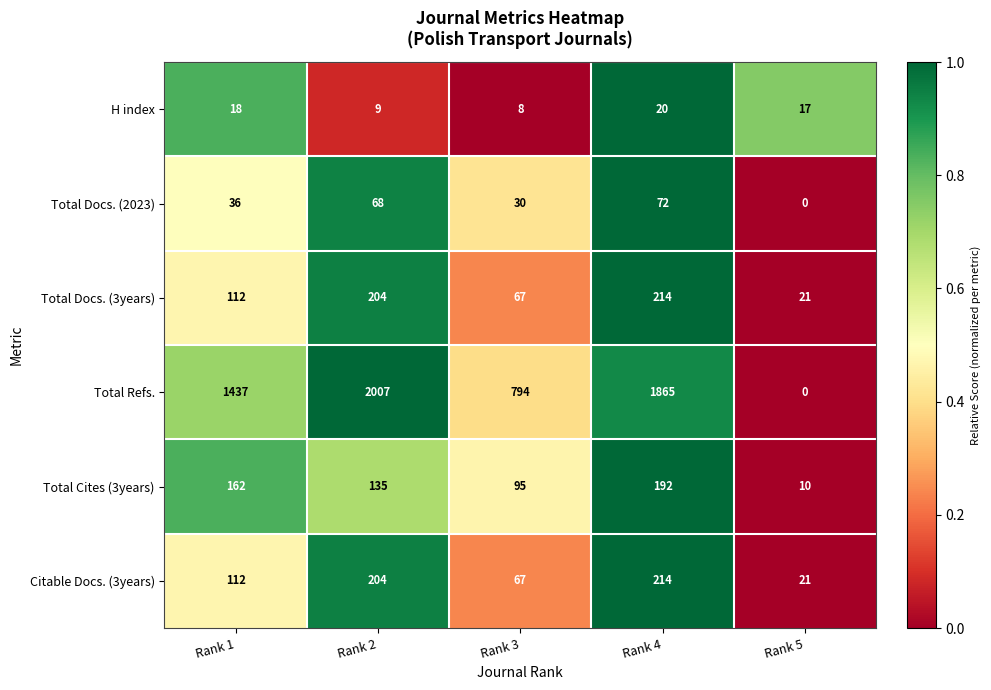

What is the spread (max minus min) of values at Rank 4?

1845